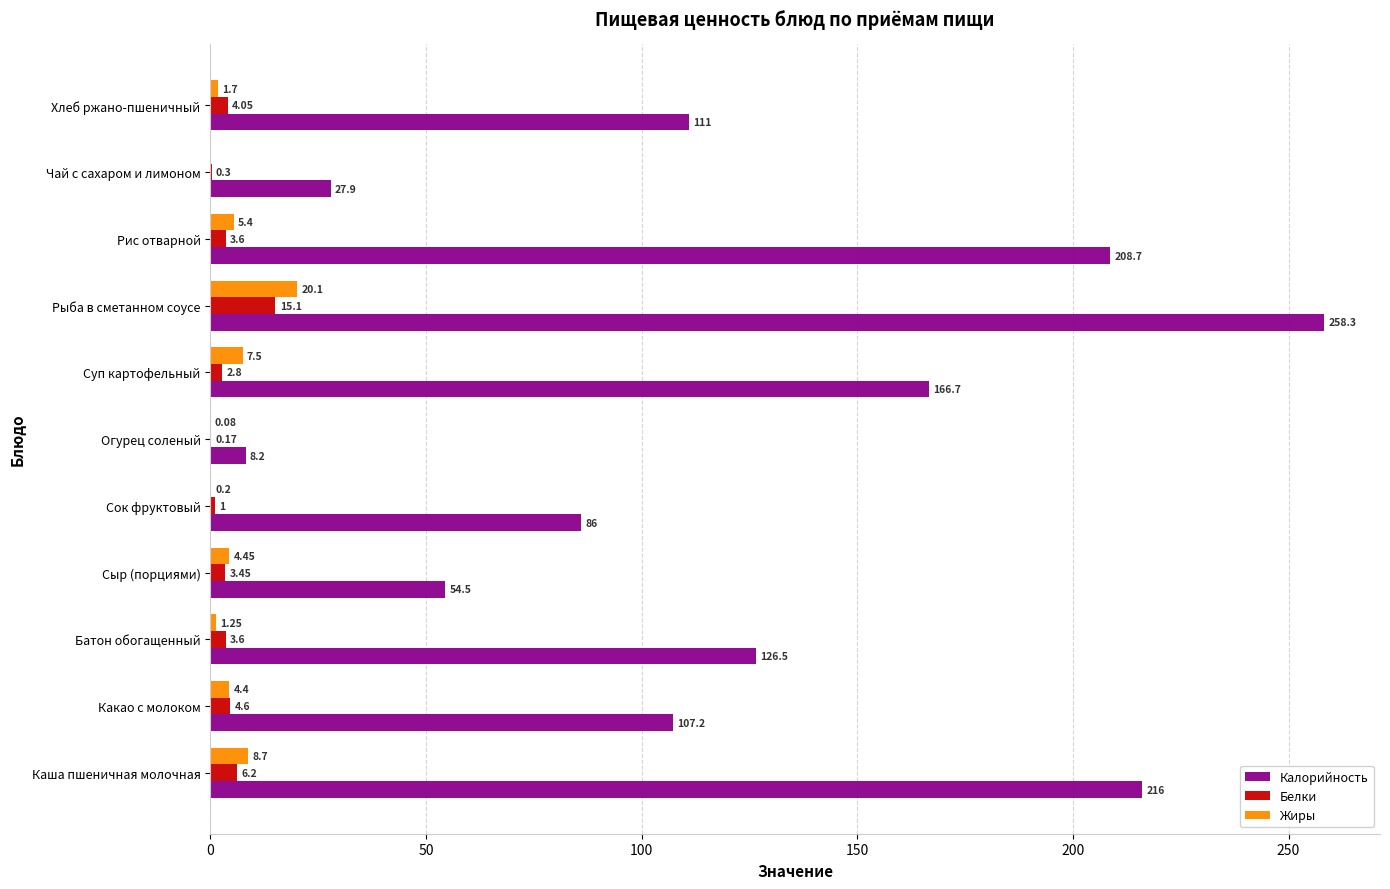

Is the value of Калорийность at Рыба в сметанном соусе greater than the value of Жиры at Каша пшеничная молочная?

Yes